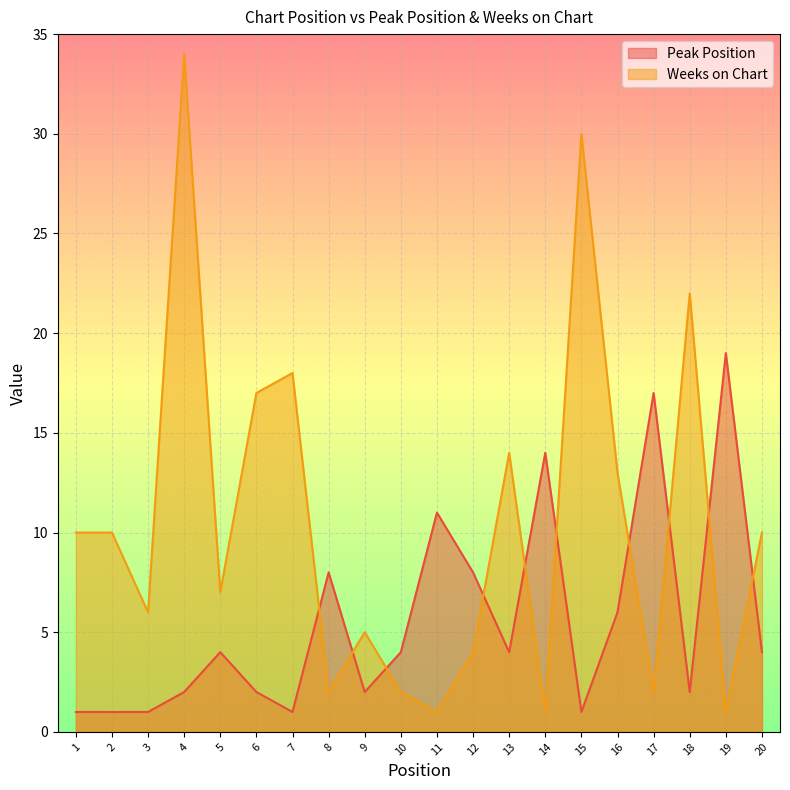

What is the total value across all series at 19?

20